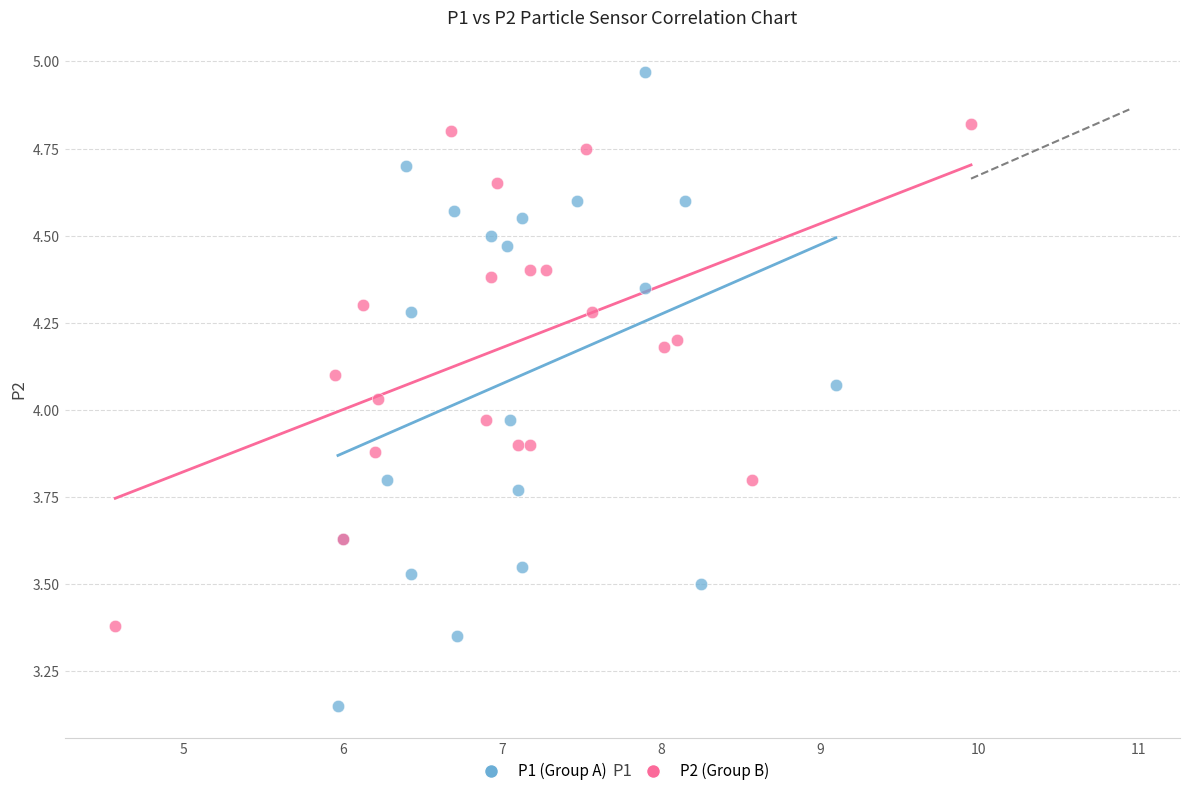

Which series contains the highest Y value?

P1 (Group A)